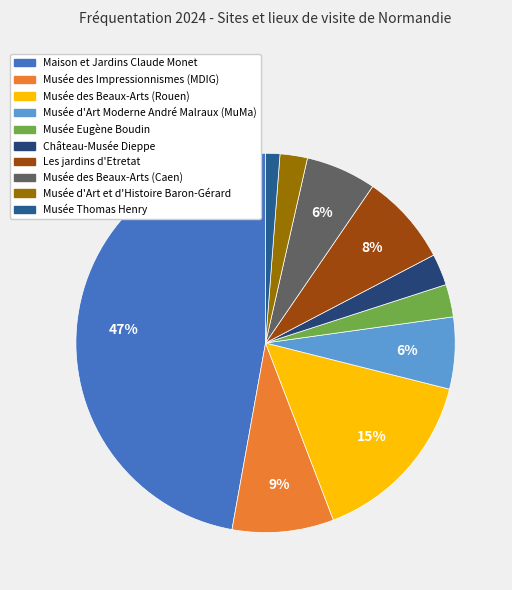

Which slice is the largest?

Maison et Jardins Claude Monet